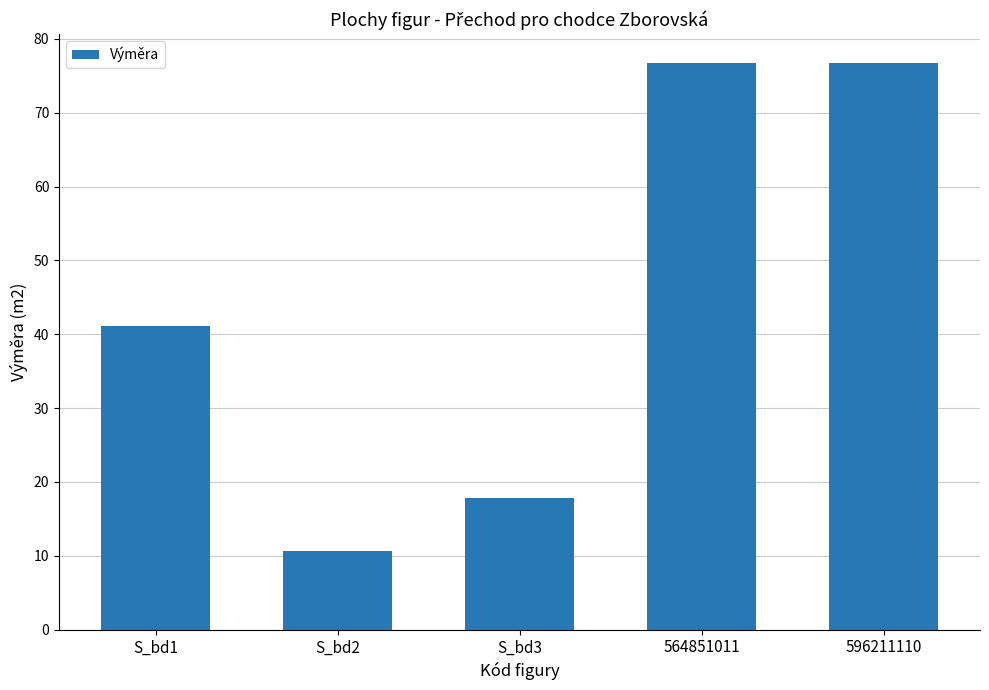

What is the minimum value shown in the chart?

10.6